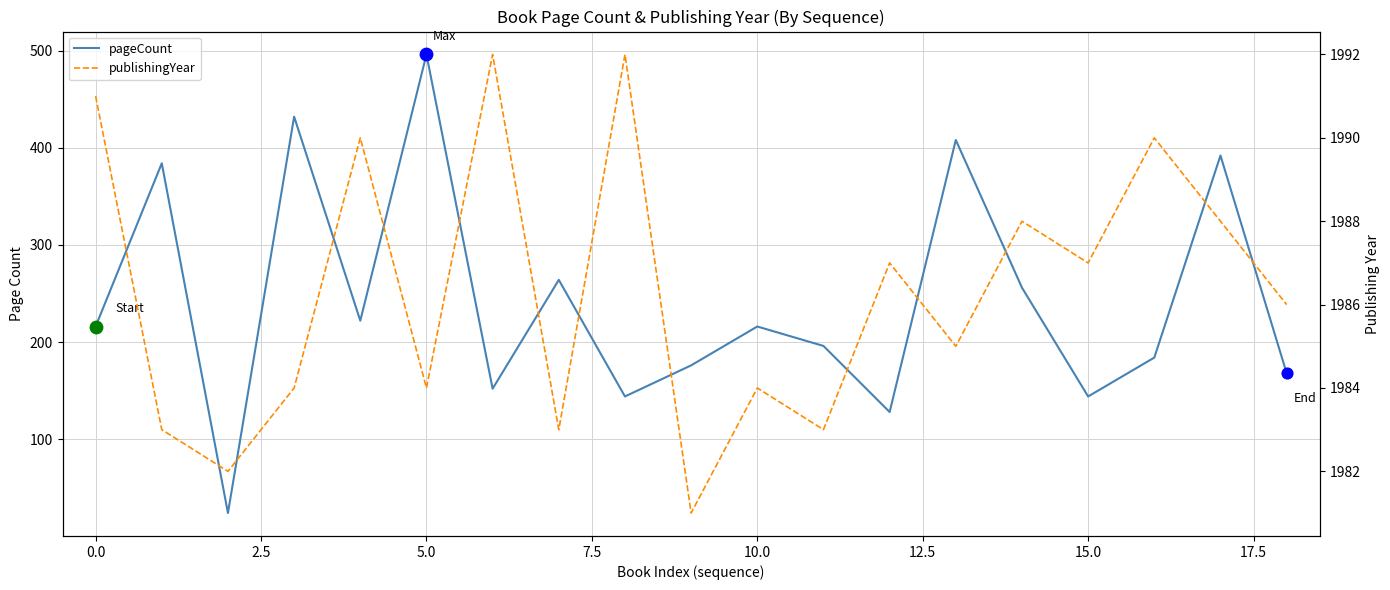

At how many categories does at least one series exceed 1757?

19